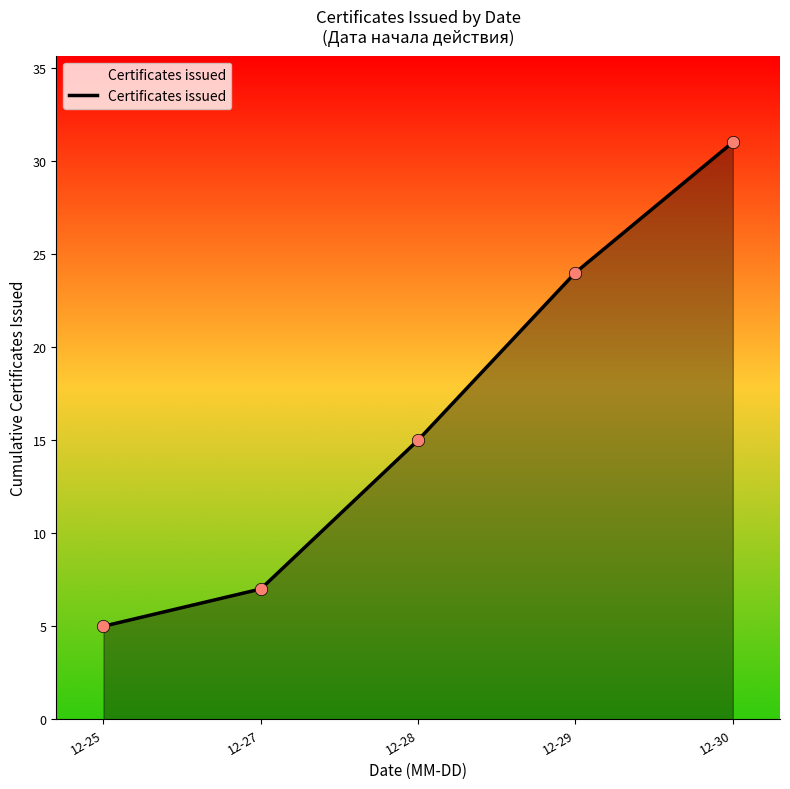

What is the change in value from 12-27 to 12-30?

+24